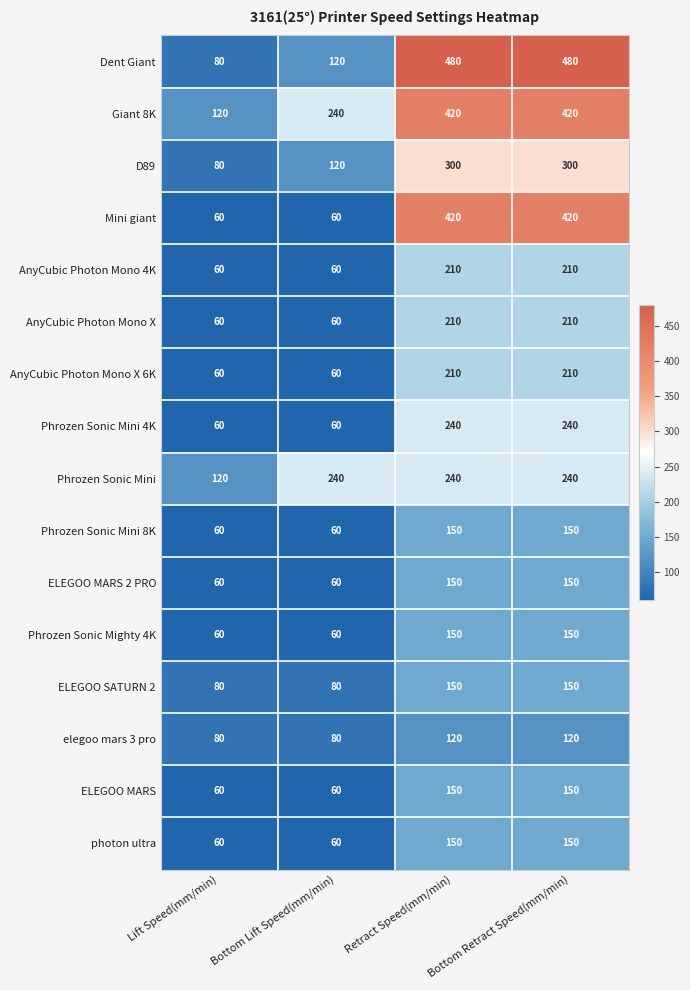

What is the spread (max minus min) of values at Retract Speed(mm/min)?

360